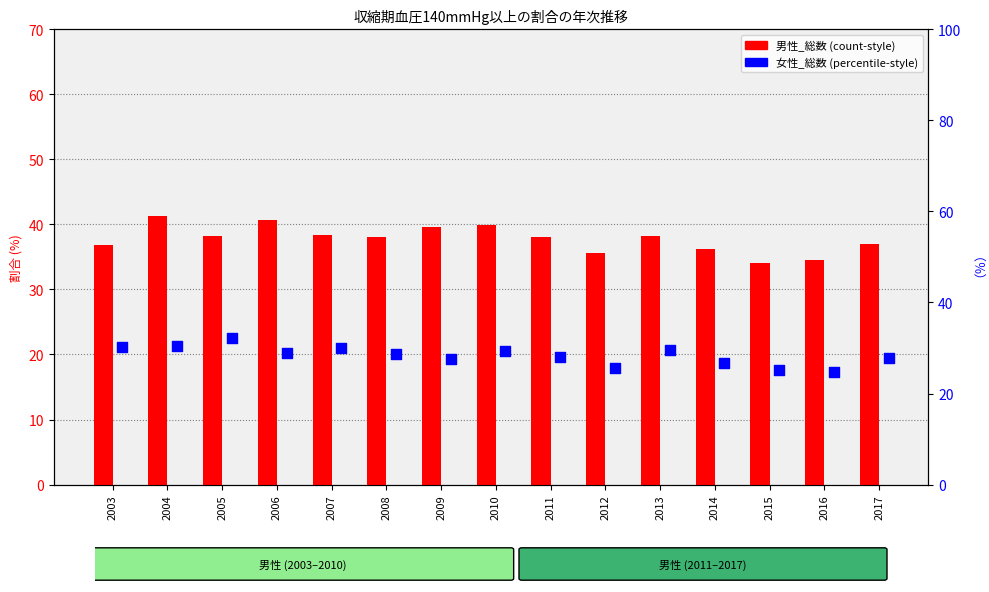

Which series reaches the maximum Y coordinate?

男性_総数